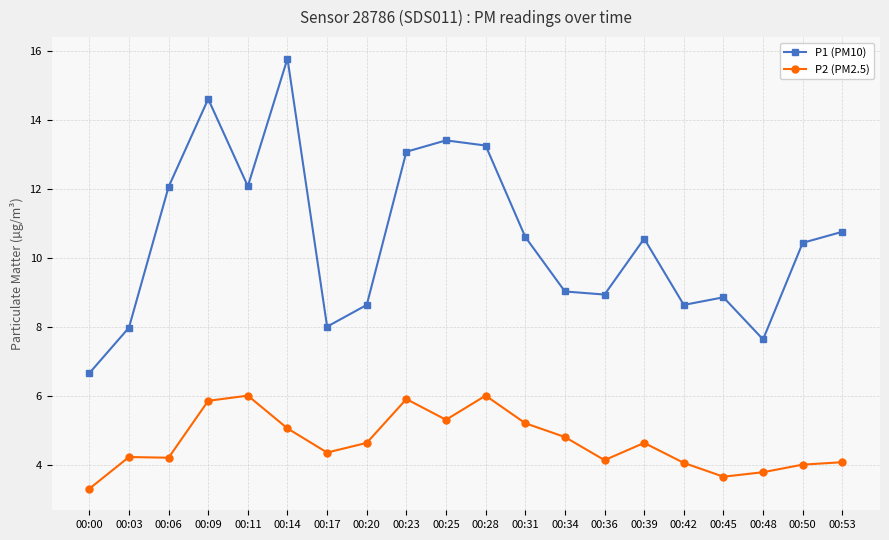

Where does the P1 (PM10) series first go above 10?

00:06